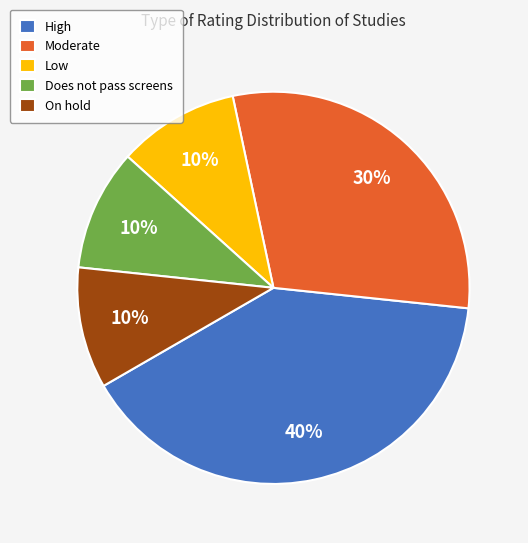

To the nearest percent, what is the average slice percentage?

20%